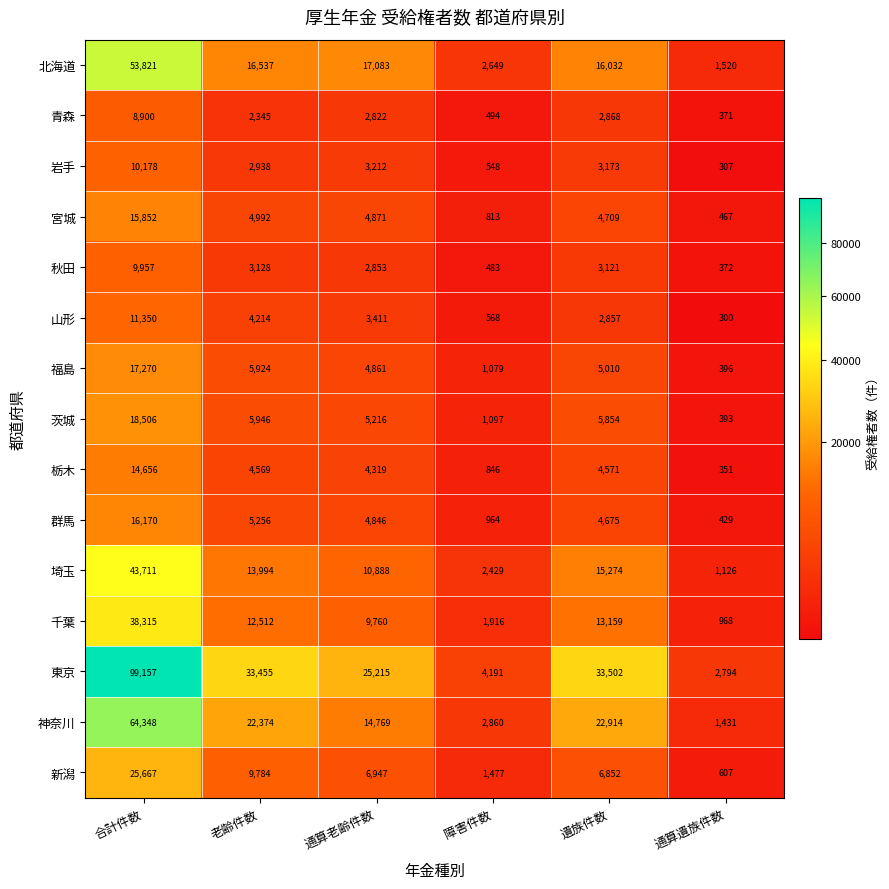

Which series has the largest range (max minus min)?

東京